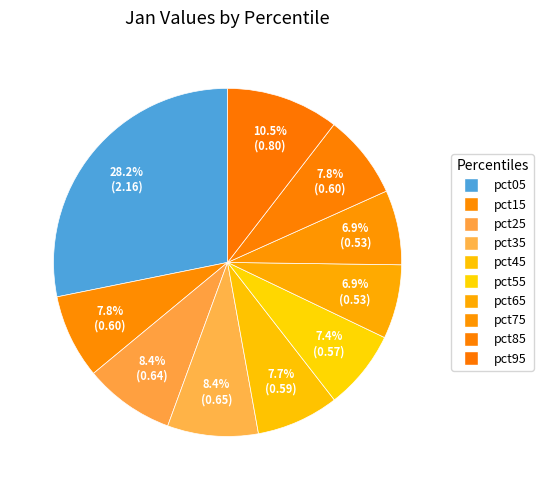

To the nearest percent, what percentage of the pie is pct05?

28%